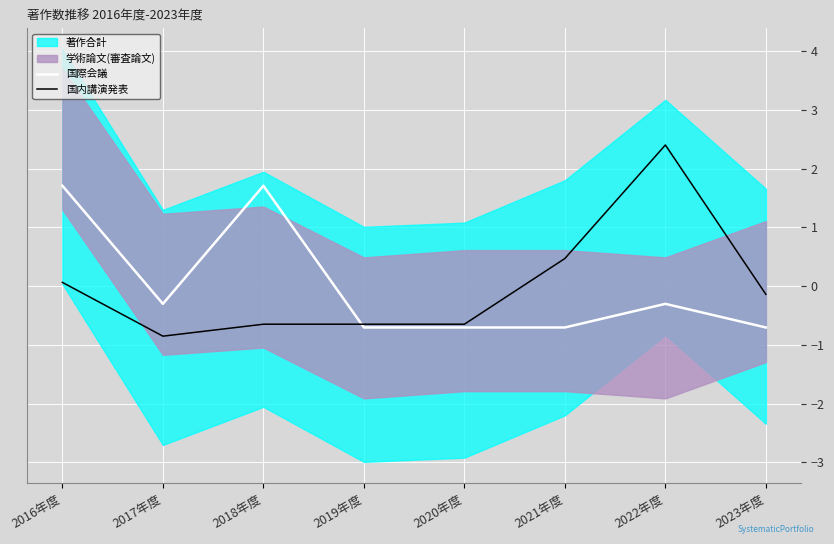

What is the value of the 国内講演発表 point at the 2nd from the left?

-0.9